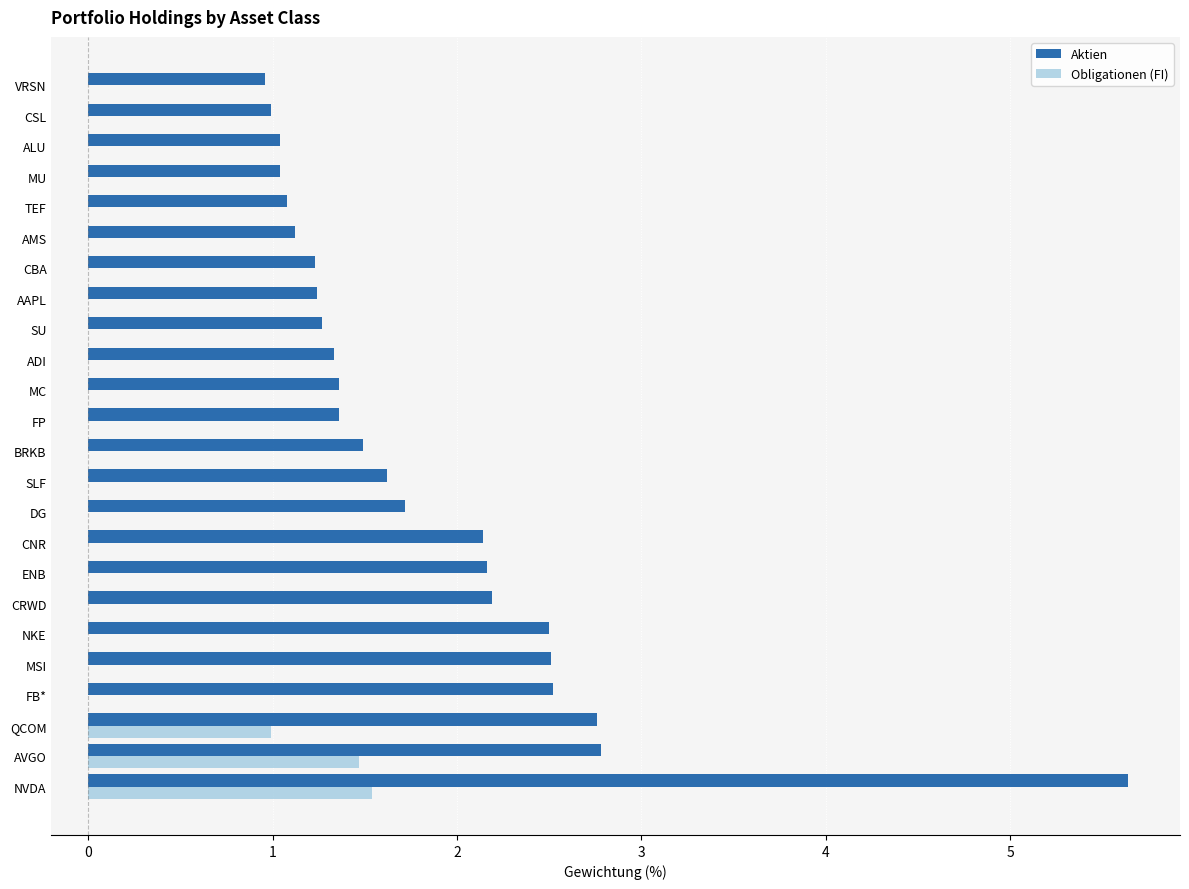

Count the number of categories in the chart.

24